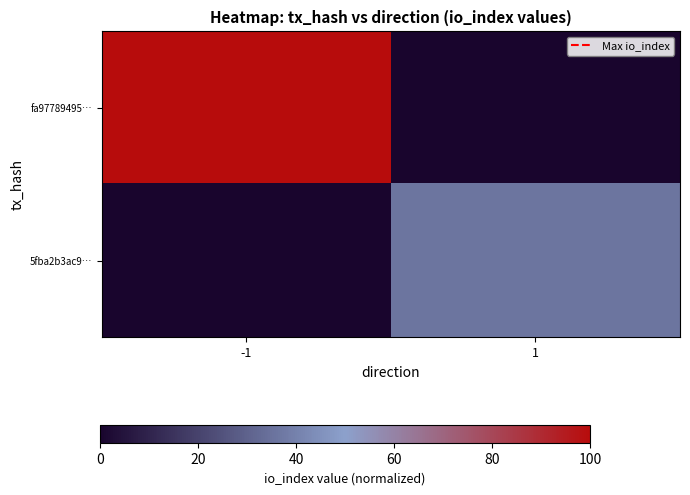

Which has a higher value, 1 or -1?

-1